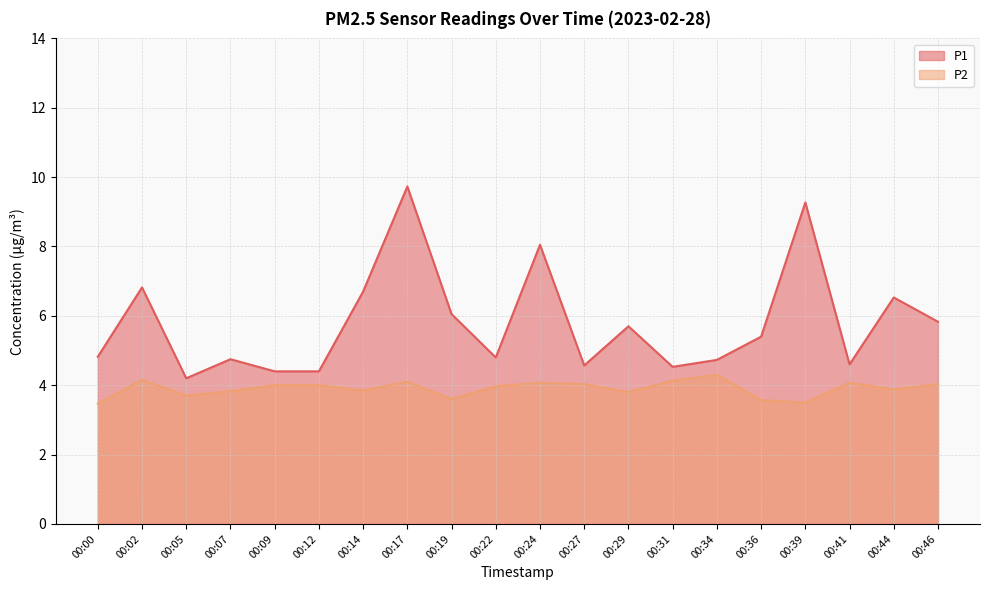

True or false: P2 has a value of 3.5 at 00:39.

True